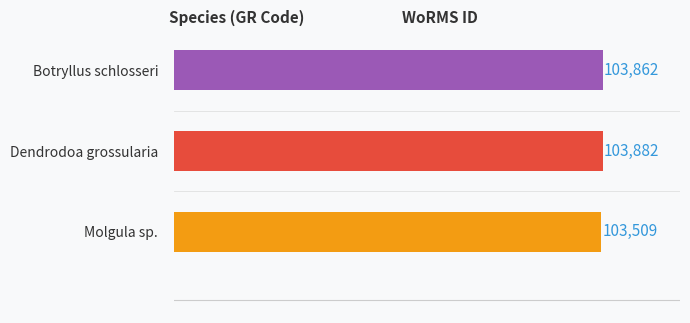

How many values are below 103862?

1